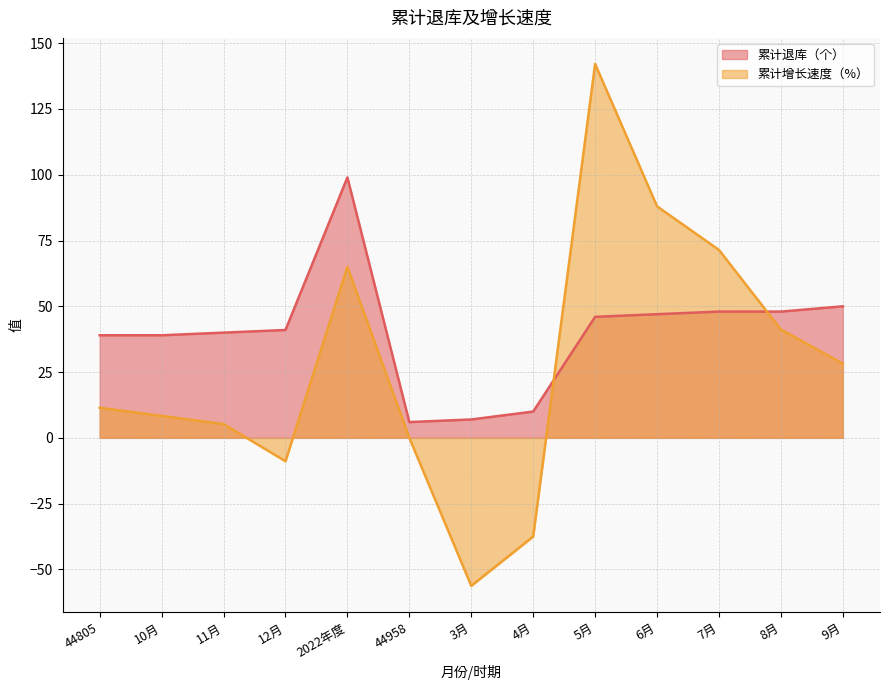

How many data points in 累计增长速度（%） are above 11?

7